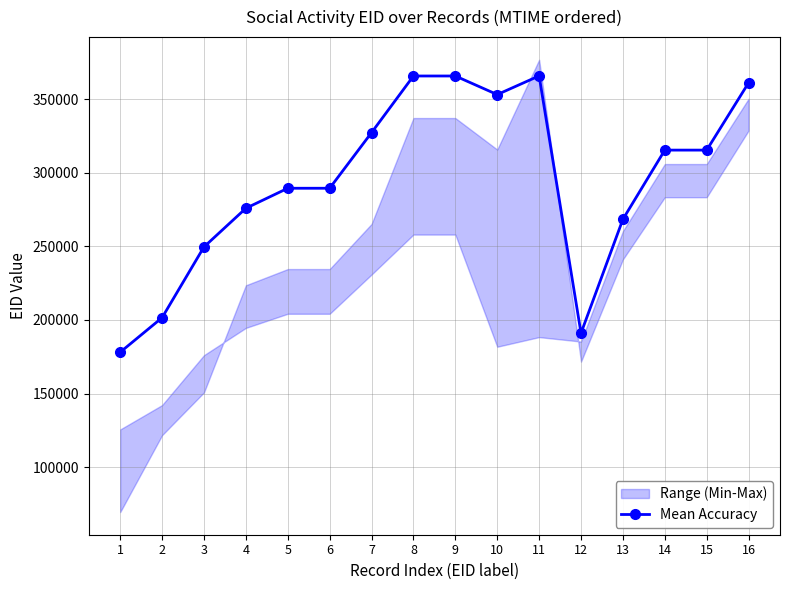

Rank the categories by value from lowest to highest.

1, 12, 2, 3, 13, 4, 5, 6, 14, 15, 7, 10, 16, 8, 9, 11